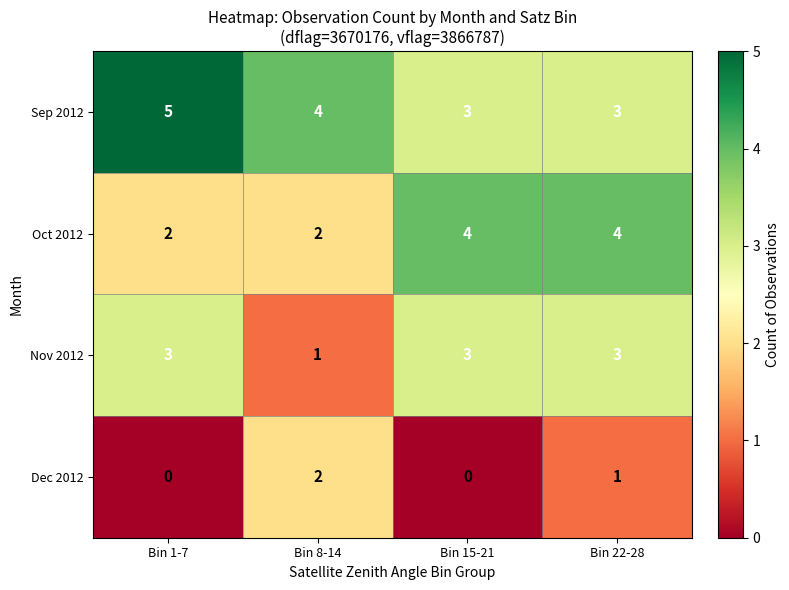

What is the sum of all Sep 2012 values?

15